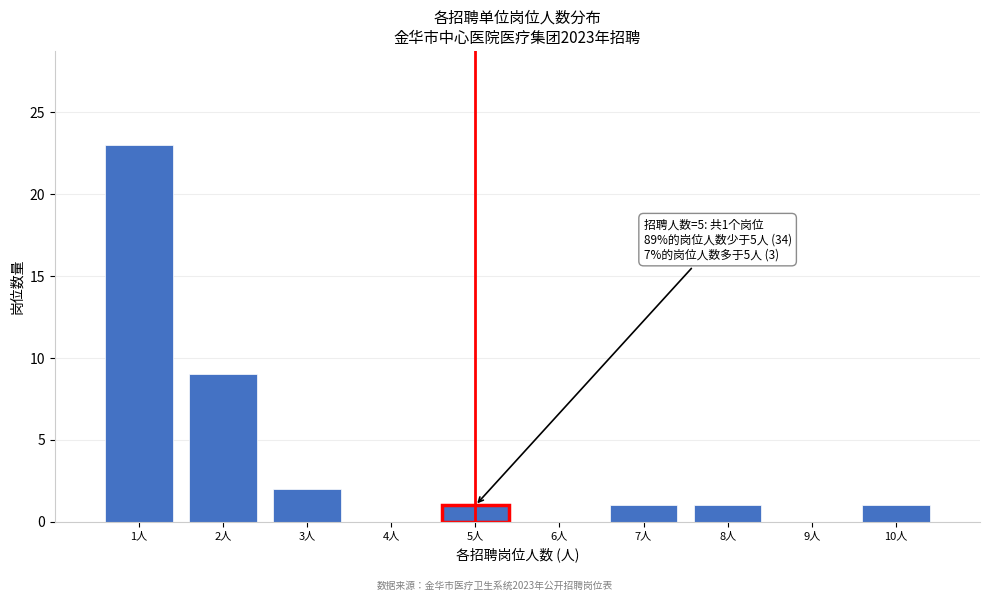

Over which range of the x-axis is the bar tallest?

0.5 to 1.5